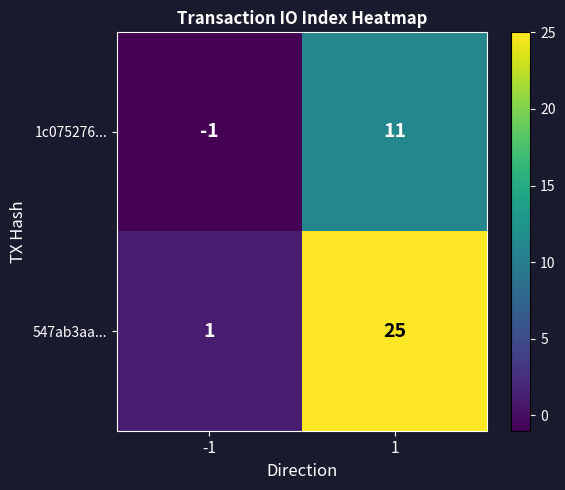

At 1, list the series in order from largest to smallest.

547ab3aa..., 1c075276...